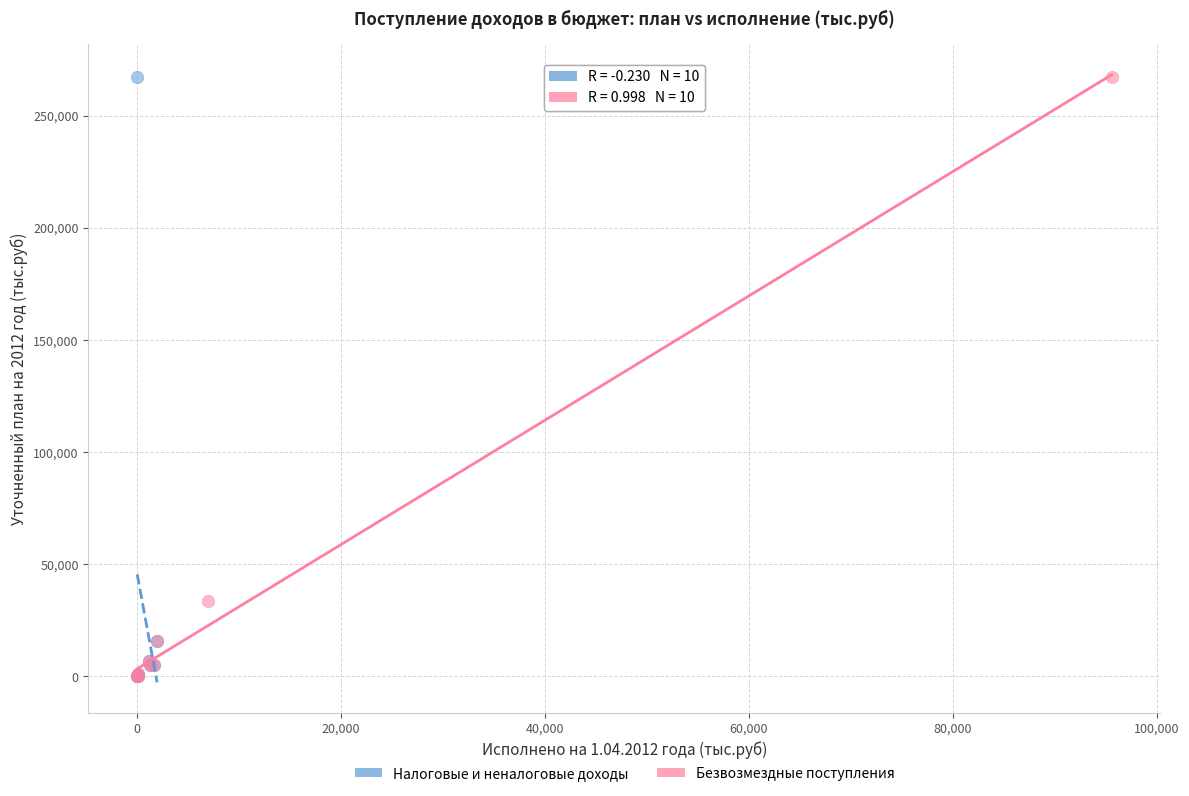

What are all the series names shown in the legend?

Налоговые и неналоговые доходы, Безвозмездные поступления